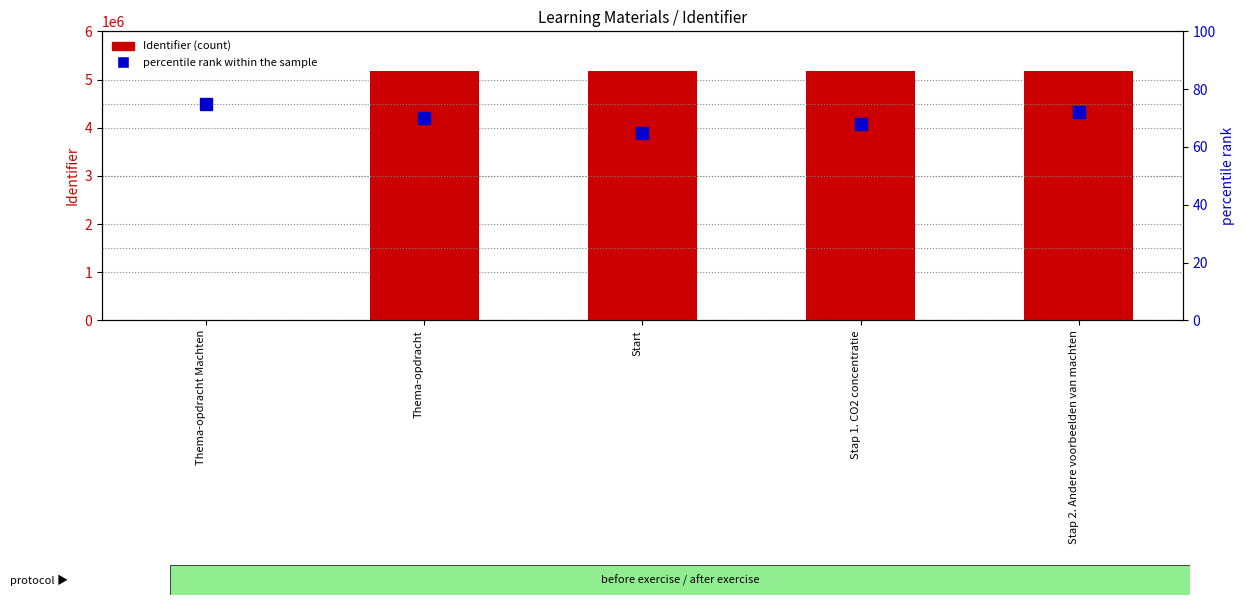

Reading left to right, list all the values displayed in this chart.

Identifier: 0	5169486	5169487	5169491	5169492
percentile rank within the sample: 75	70	65	68	72